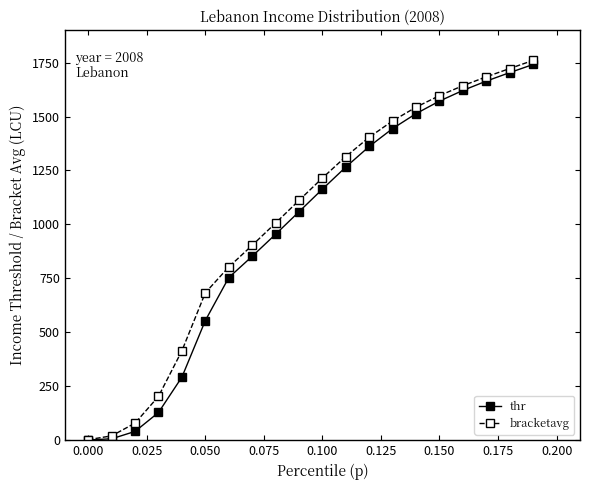

What is the highest value of the thr series?

1741.3